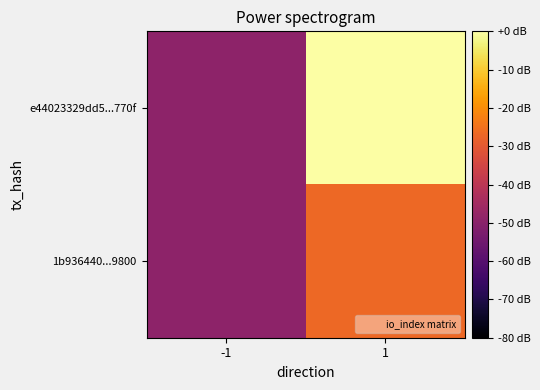

Which series has the largest total across all categories?

e44023329dd5...770f